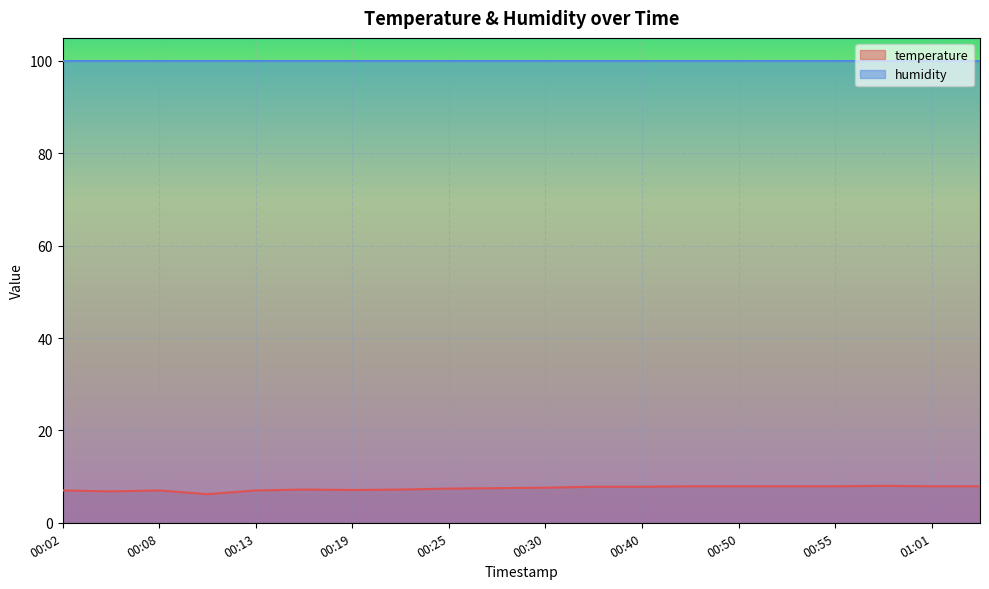

Which label corresponds to the smallest value in the chart?

00:10